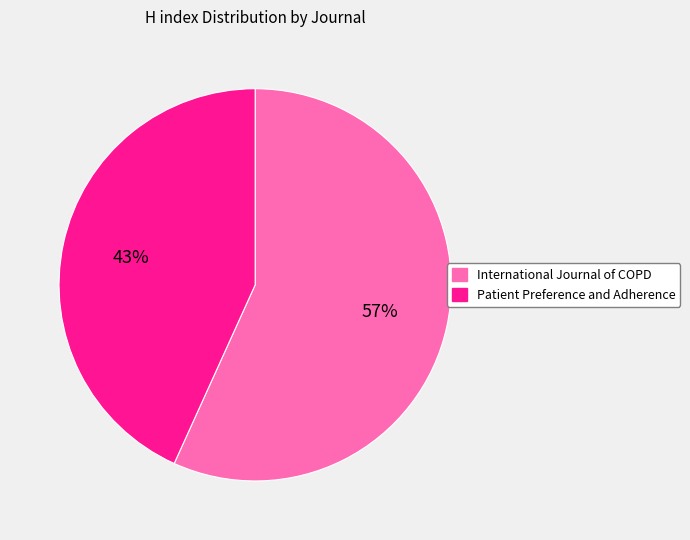

Between International Journal of COPD and Patient Preference and Adherence, which is larger?

International Journal of COPD